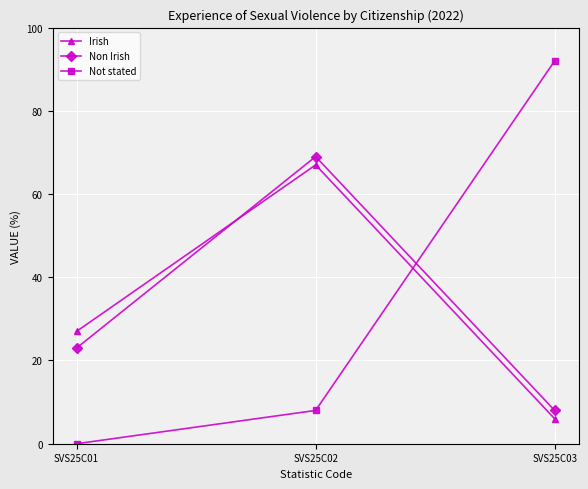

Is the value of Irish at SVS25C03 greater than the value of Not stated at SVS25C02?

No